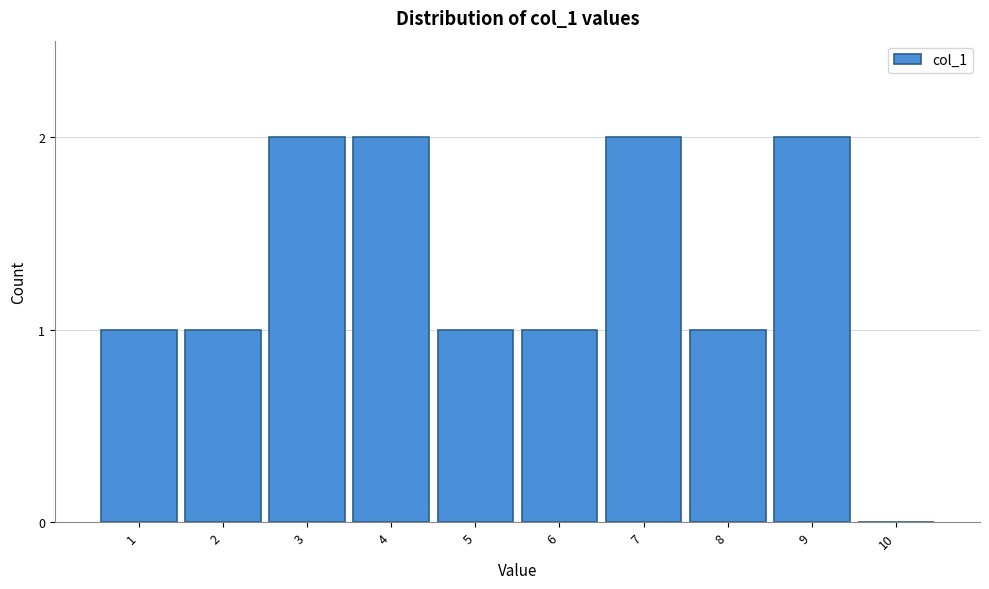

Reading right to left, extract all data points from this chart.

10=0	9=2	8=1	7=2	6=1	5=1	4=2	3=2	2=1	1=1